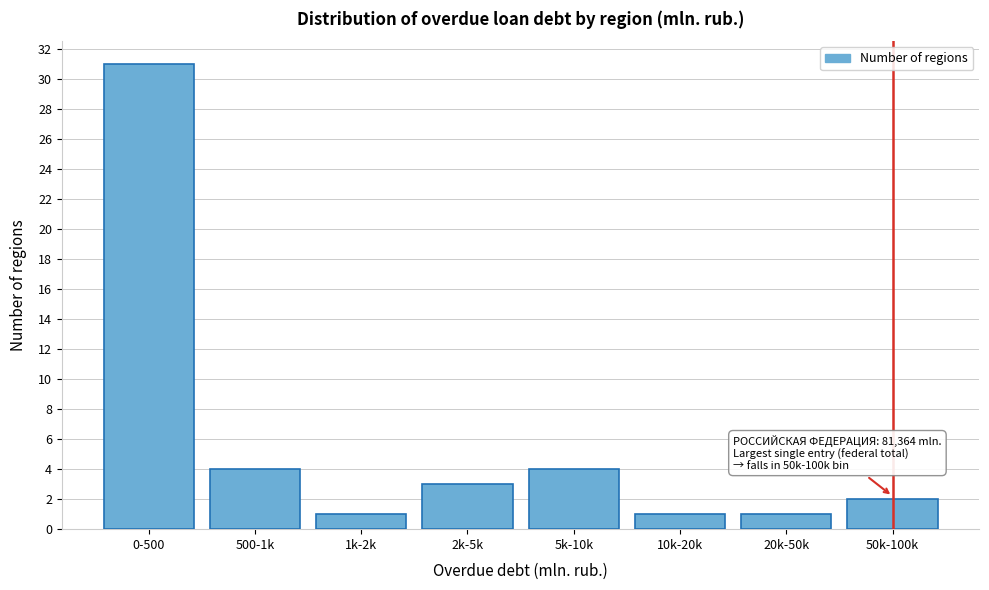

Reading left to right, what are all the values shown in this chart?

31	4	1	3	4	1	1	2